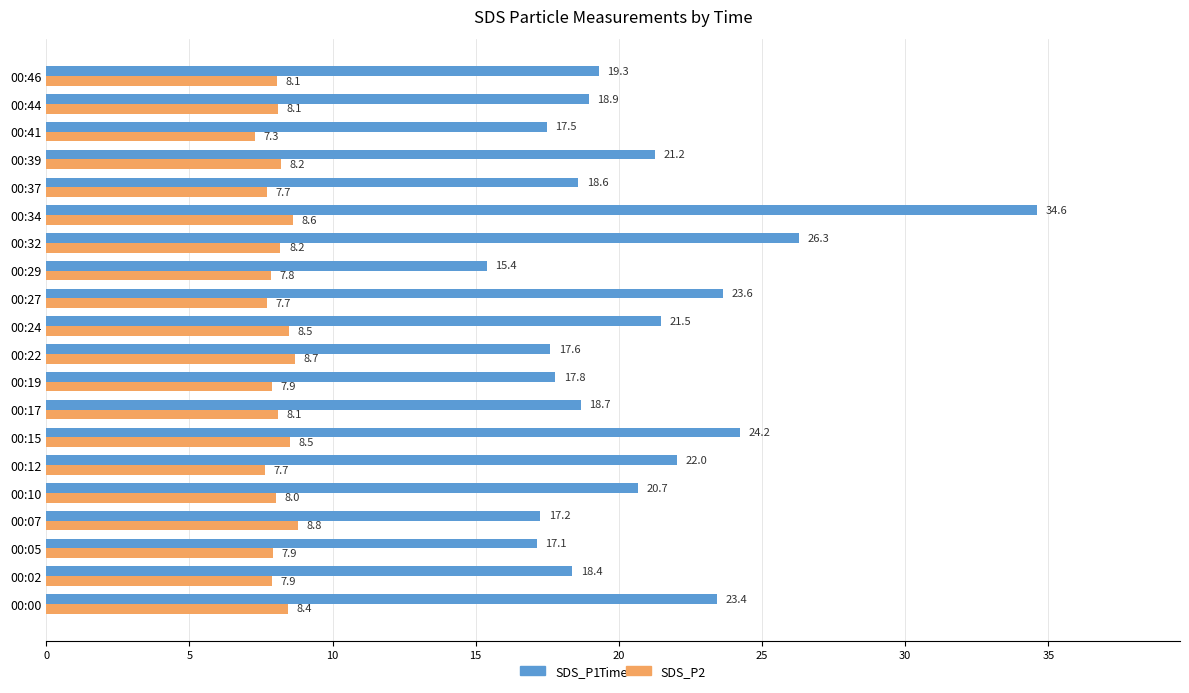

Rank the series by their average value, from highest to lowest.

SDS_P1, SDS_P2